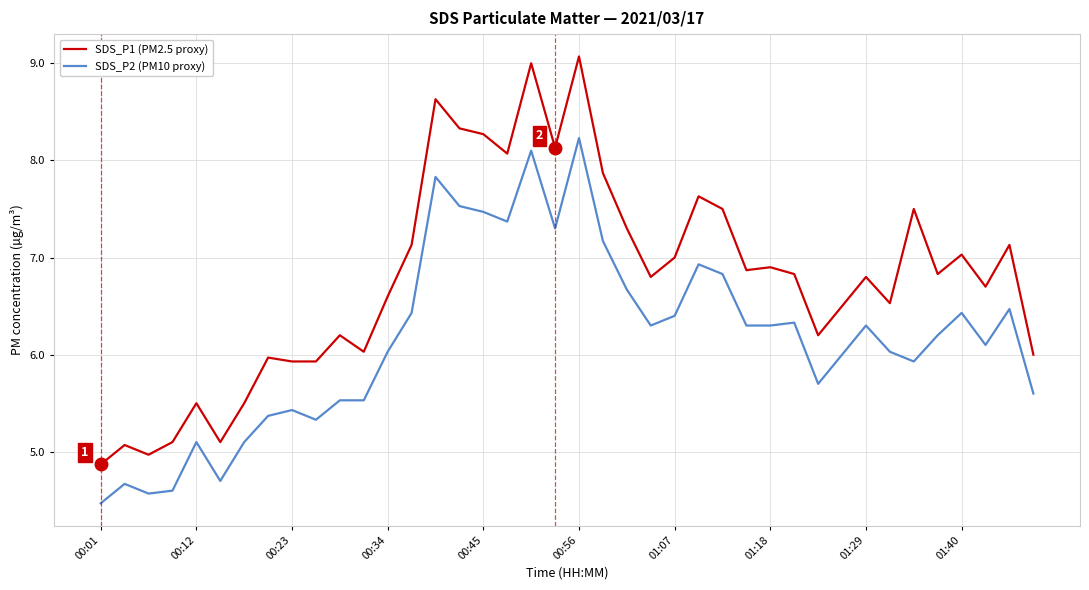

What is the maximum value for SDS_P2 (PM10 proxy)?

8.2